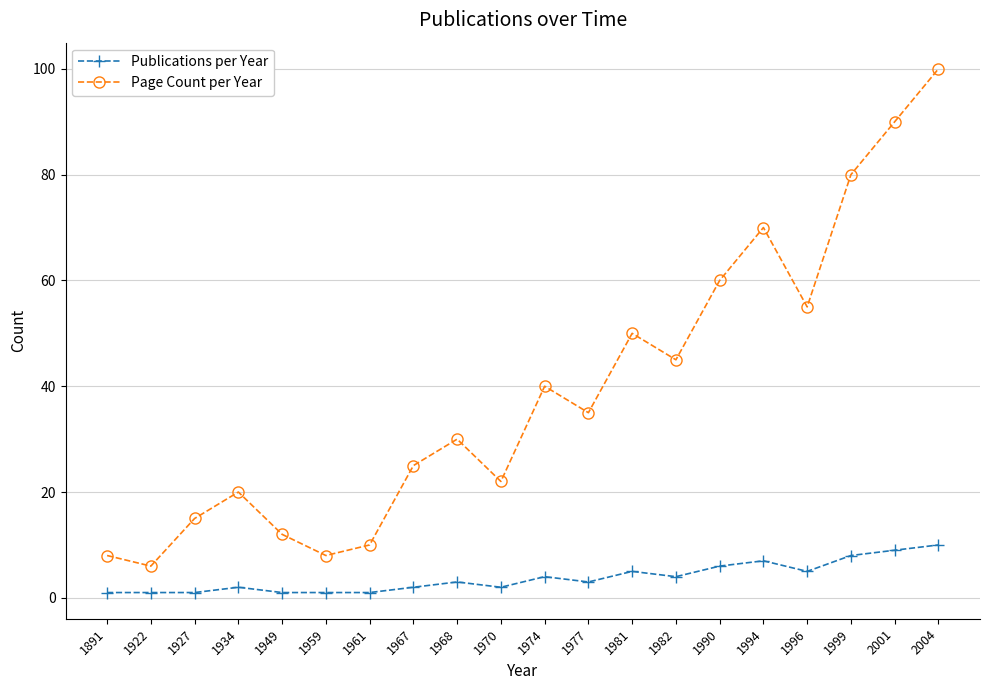

At which label does Page Count per Year reach its peak?

2004